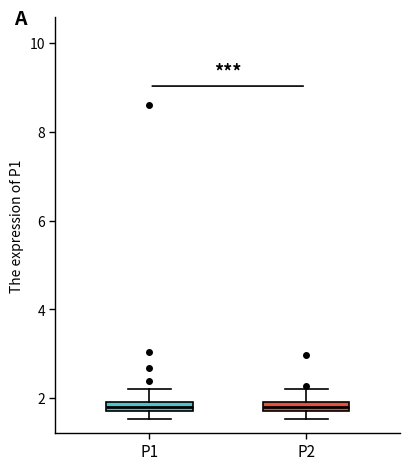

Where is the lower edge of the box for P1 on the y-axis? The values are not printed on the chart, so give them approximately, as read against the axis.

1.8